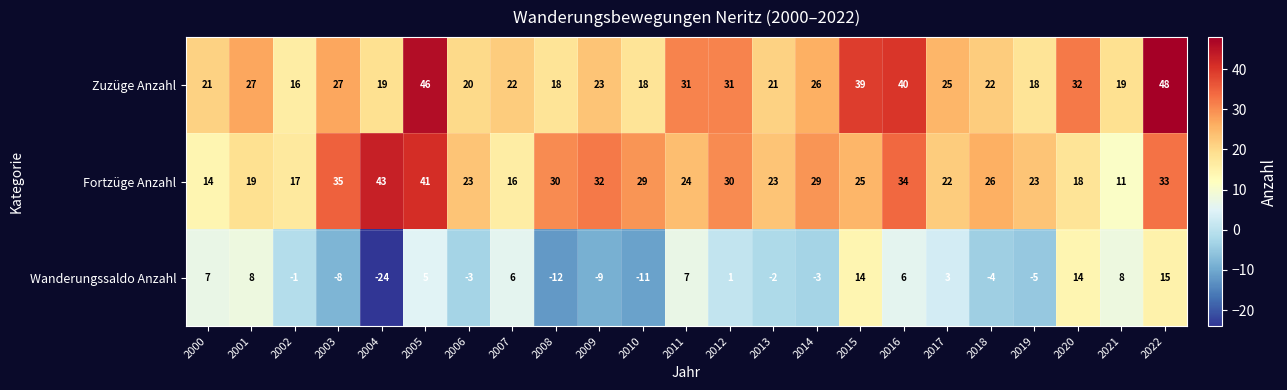

The value of Wanderungssaldo Anzahl at 2021 is 8. True or false?

True